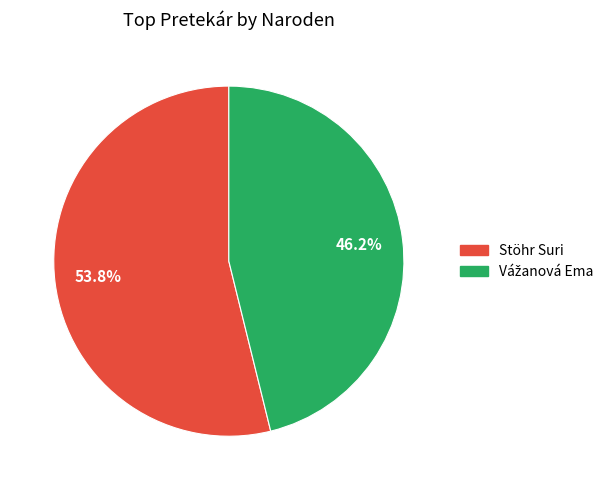

True or false: Stöhr Suri accounts for 54% of the total.

True